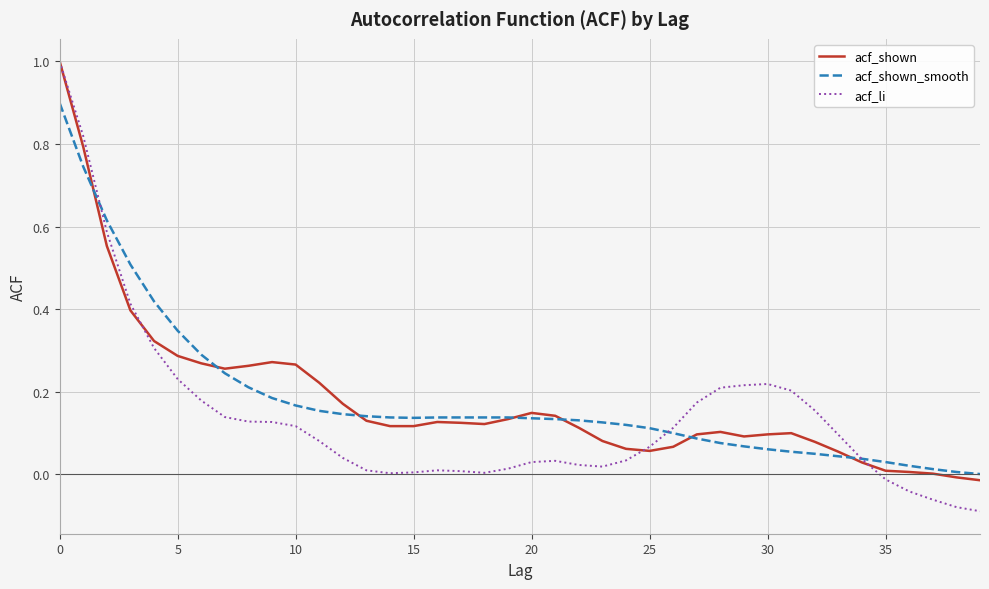

Is this an area chart (filled region under the line)?

No